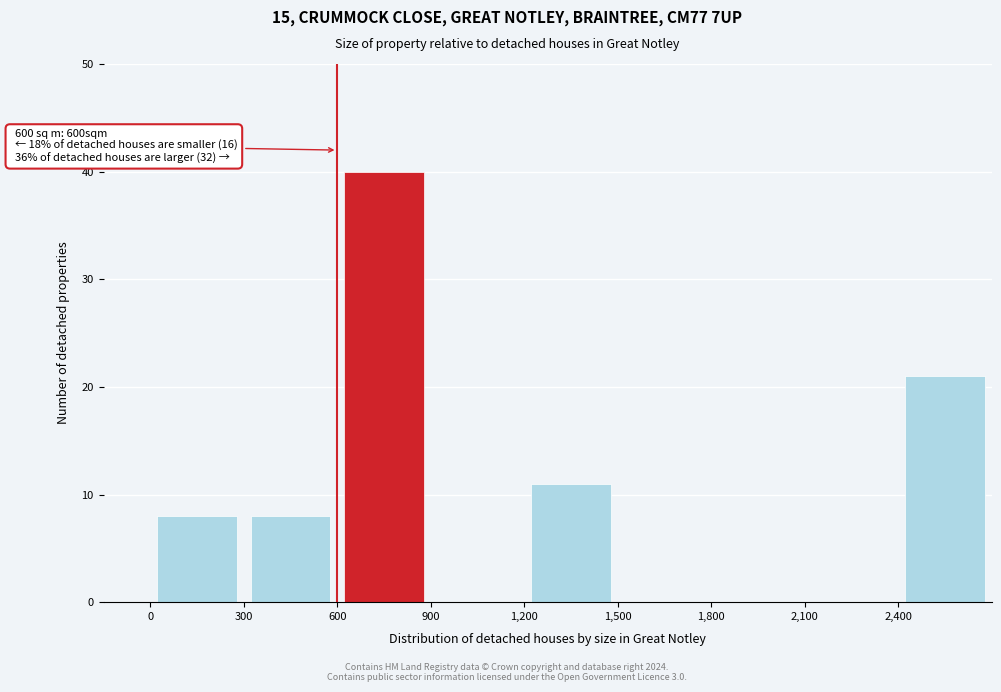

Over which range of the x-axis is the bar tallest?

600 to 900